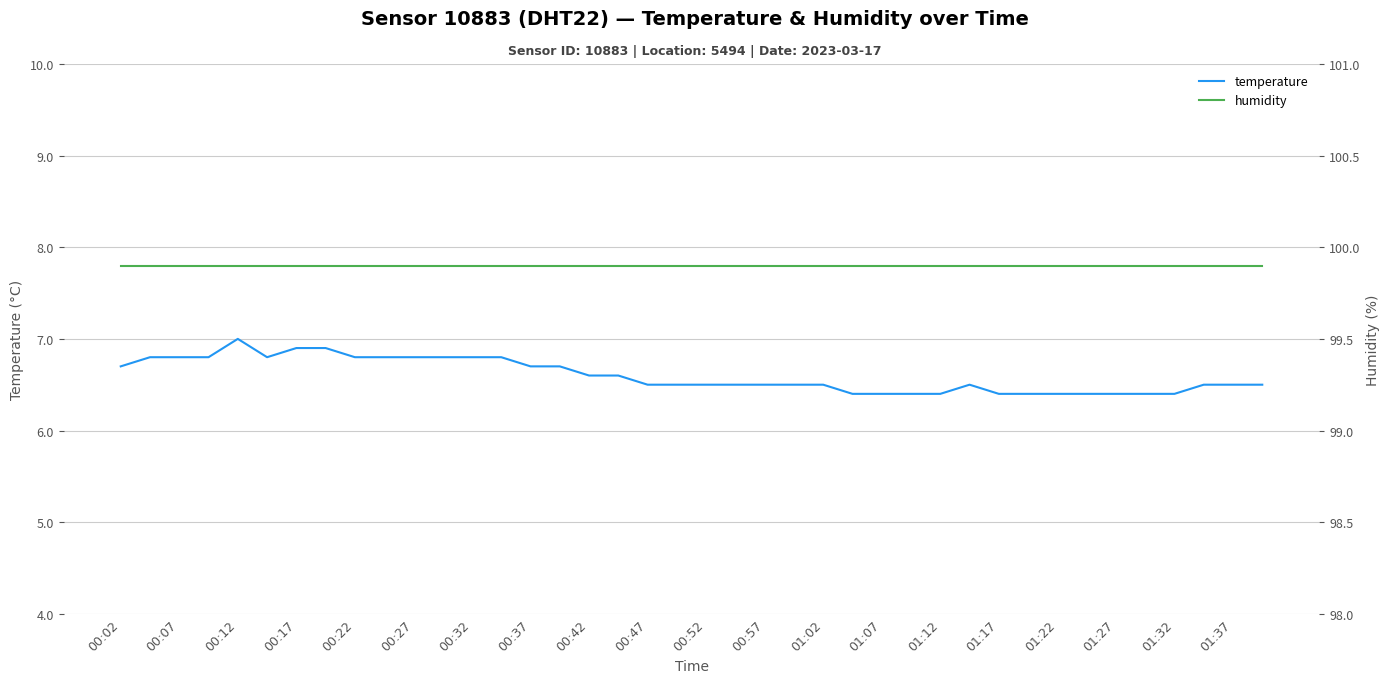

True or false: temperature and humidity intersect in this chart.

False